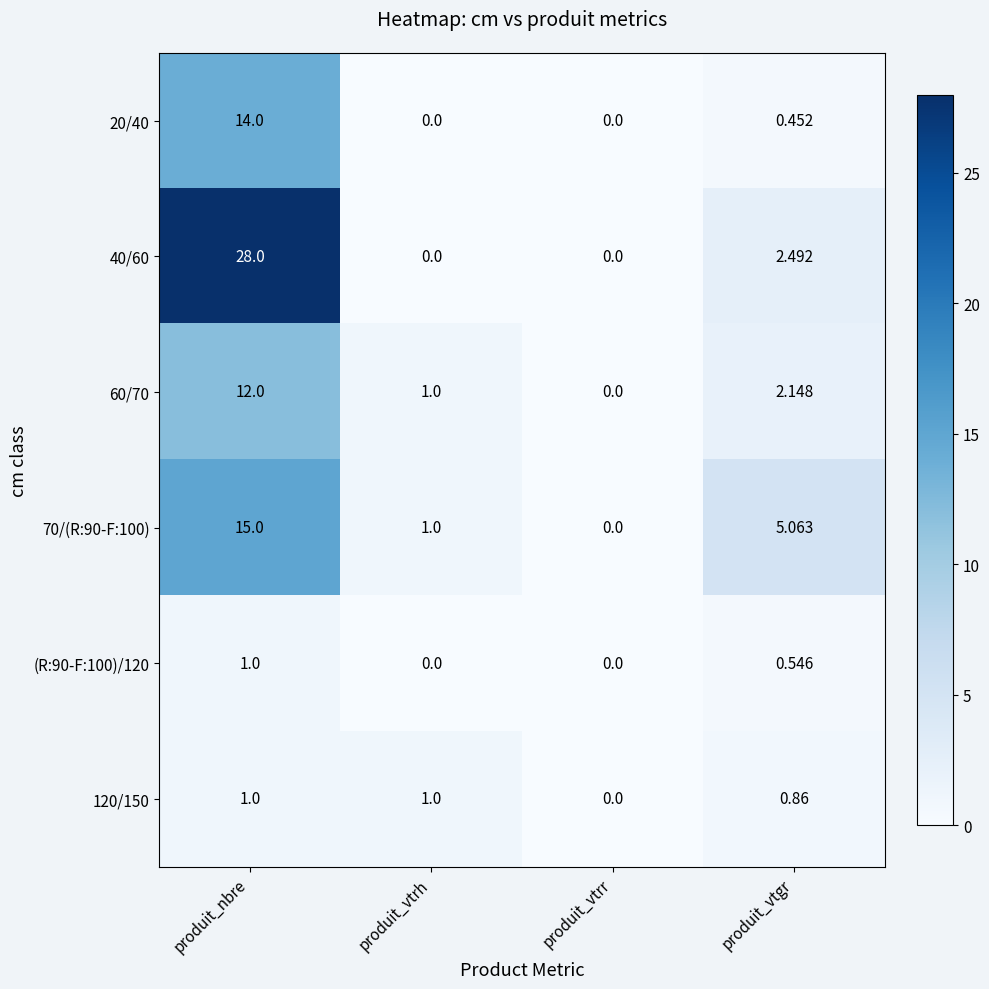

How many series are shown in this chart?

6